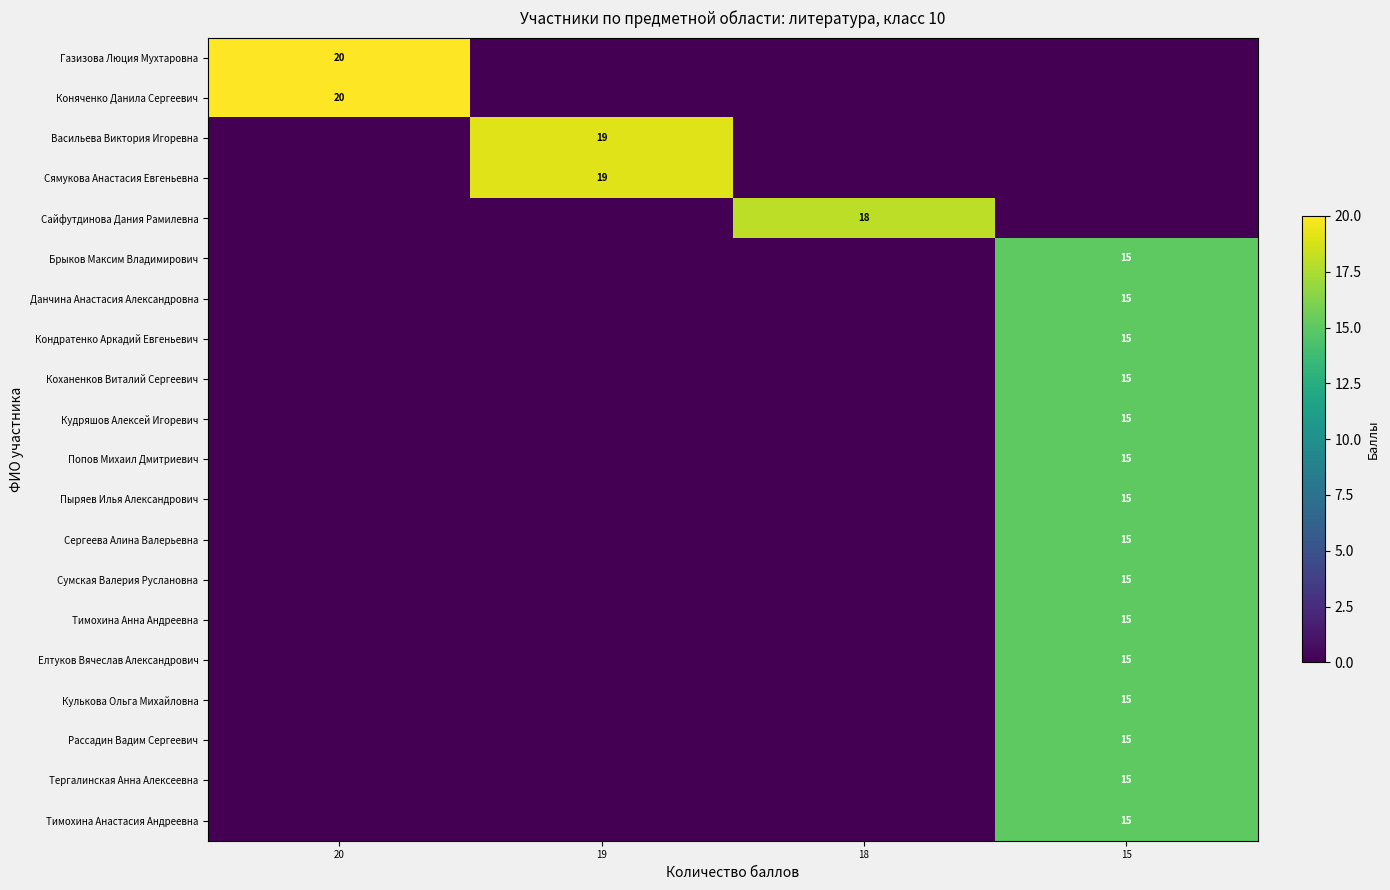

What is the spread (max minus min) of values at 19?

19